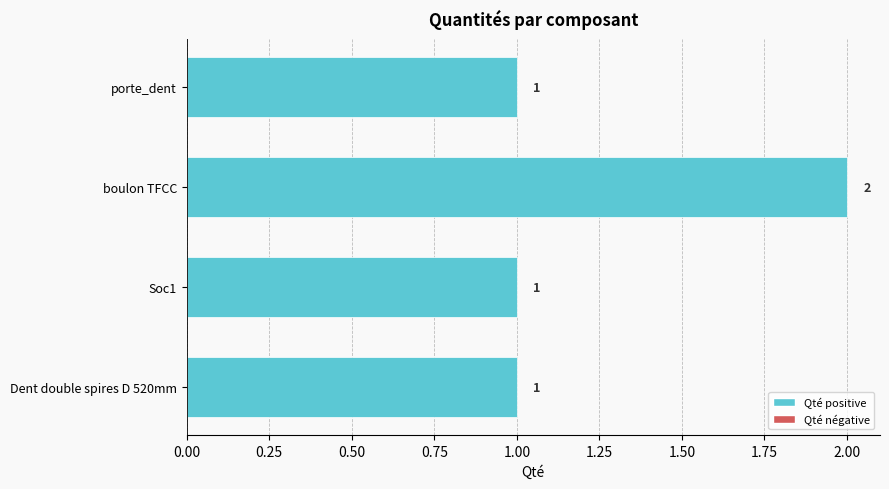

Is it true that the value at porte_dent is 1?

True